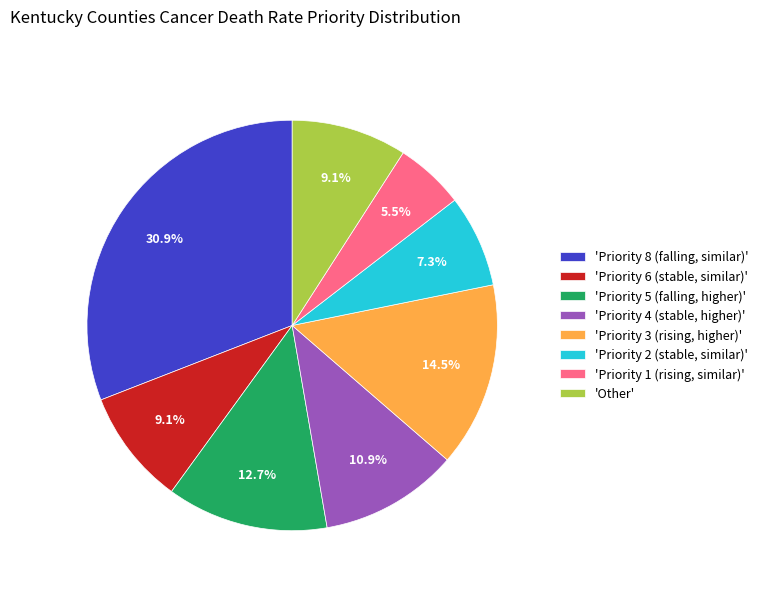

Which slice is the smallest?

'Priority 1 (rising, similar)'